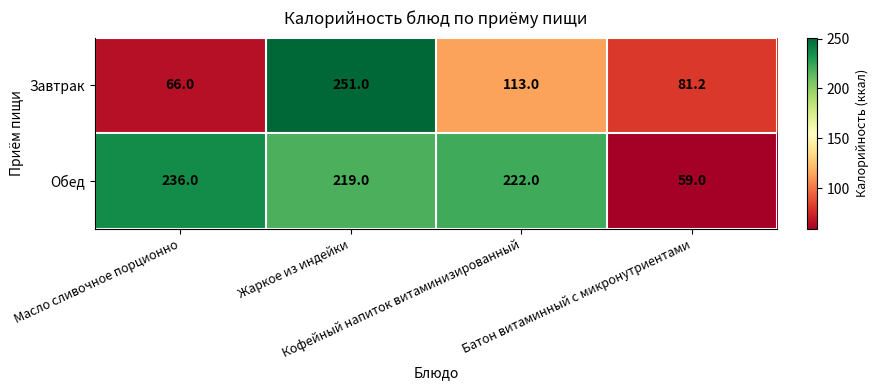

What is the sum of all Обед values?

736.0